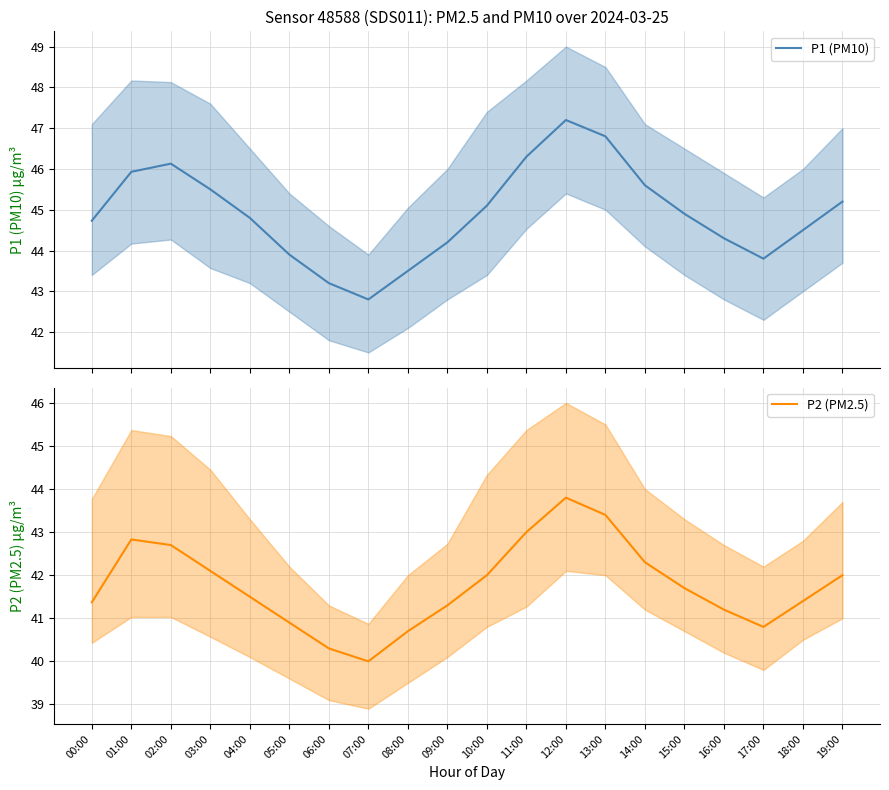

Between 00:00 and 16:00, which series saw the biggest shift?

P1 (PM10)